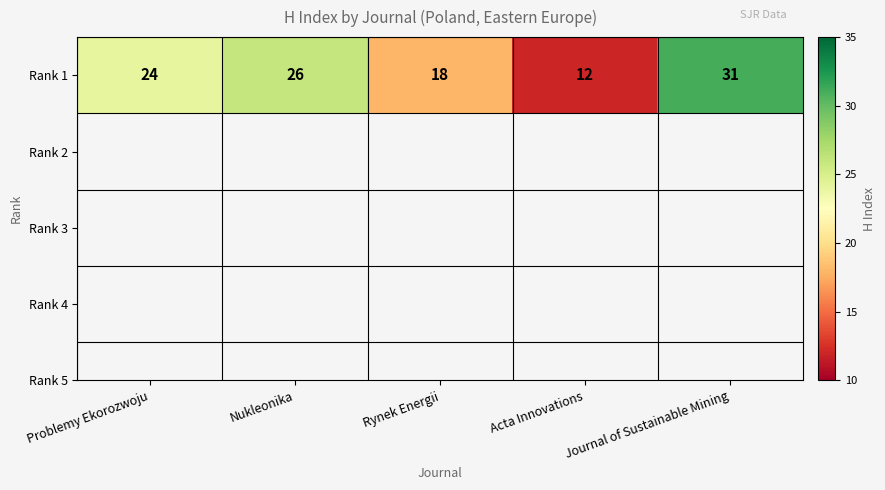

Which category has the lowest value across all series?

Acta Innovations